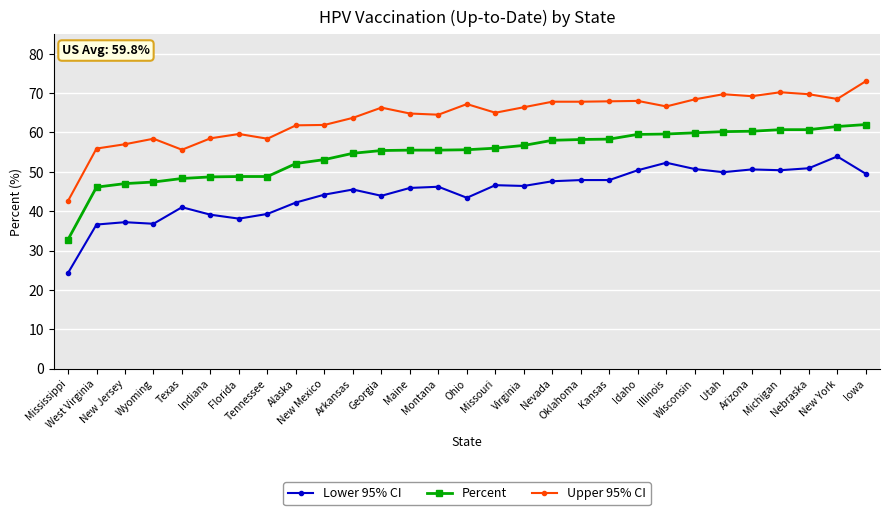

The value of Lower 95% CI at Wisconsin is 86.9. True or false?

False